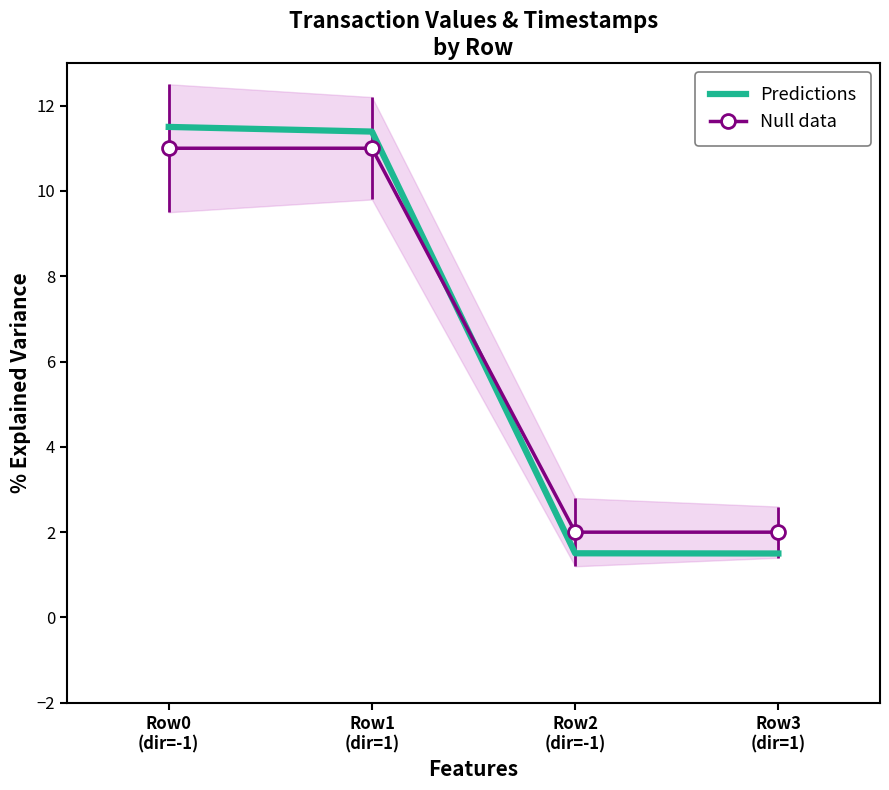

Where is Null data nearest to the value 6?

Row2
(dir=-1)